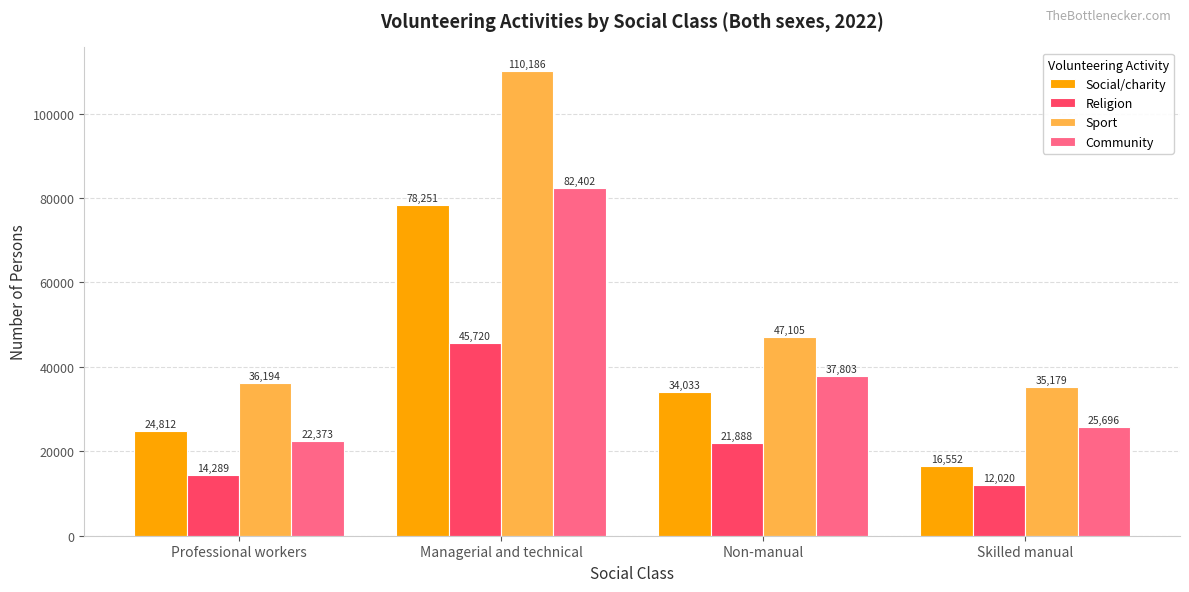

Which series changed the most between Professional workers and Skilled manual?

Social/charity